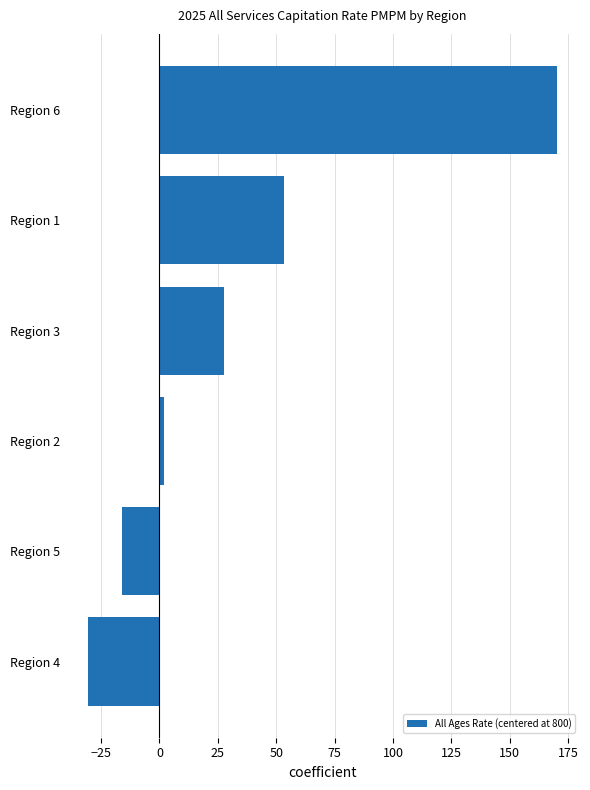

Is it true that the value at Region 3 is 45.3?

False